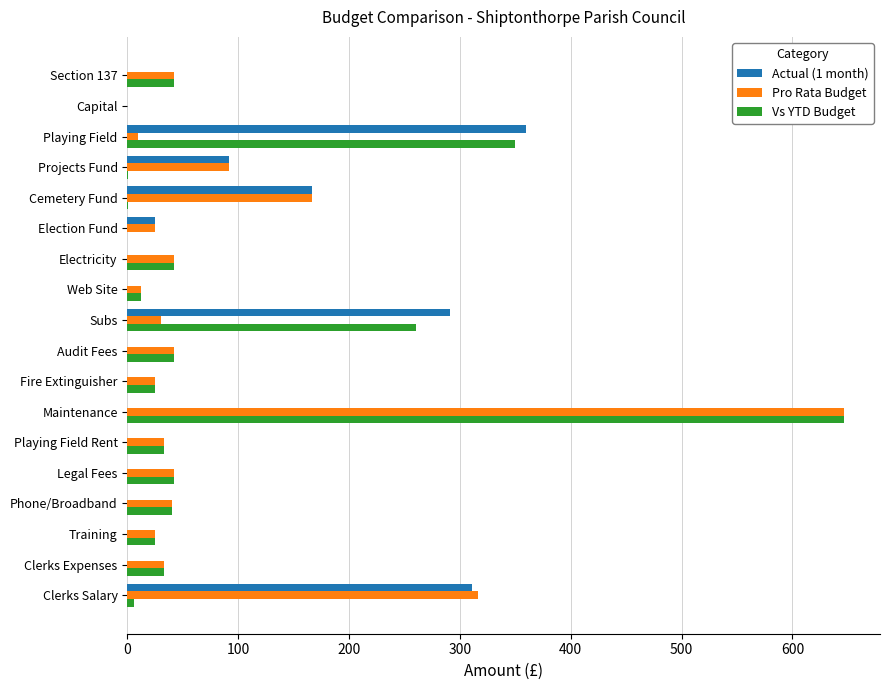

What is the total value across all series at Legal Fees?

83.3